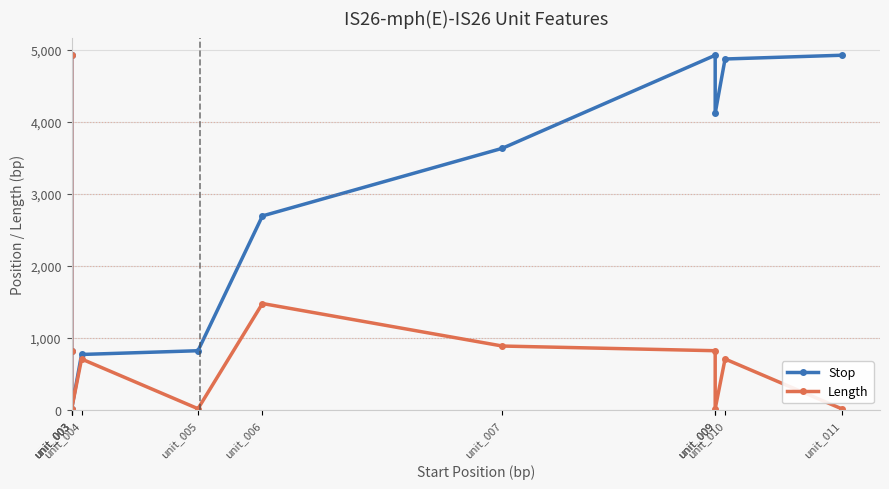

Reading right to left, list all the values displayed in this chart.

Stop: 4926	4874	4120	4926	3633	2693	820	768	14	820	4926
Length: 14	705	14	820	885	1476	14	705	14	820	4926